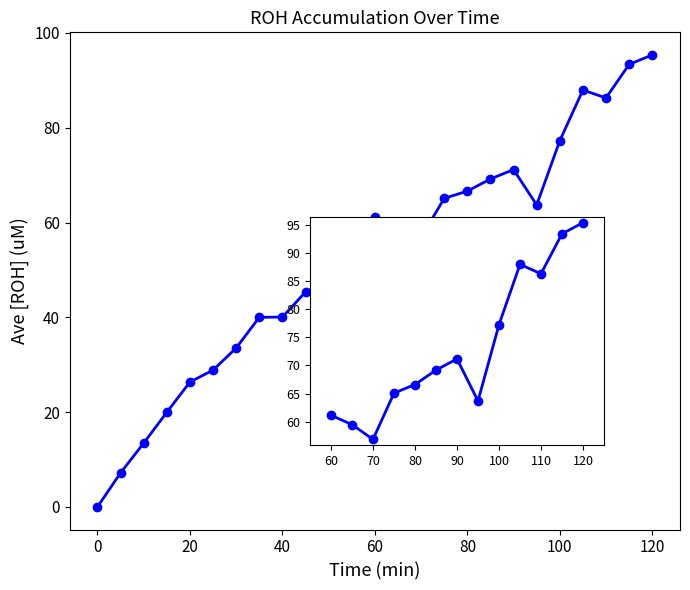

Does the chart have visible grid lines?

No